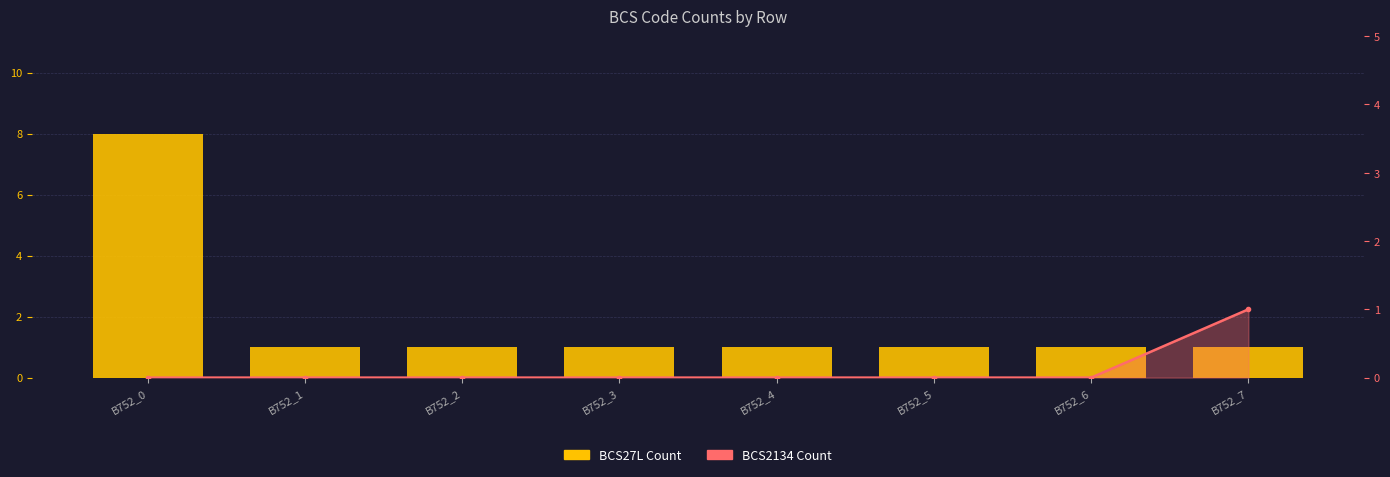

Rank the categories by BCS2134 Count value from lowest to highest.

B752_0, B752_1, B752_2, B752_3, B752_4, B752_5, B752_6, B752_7